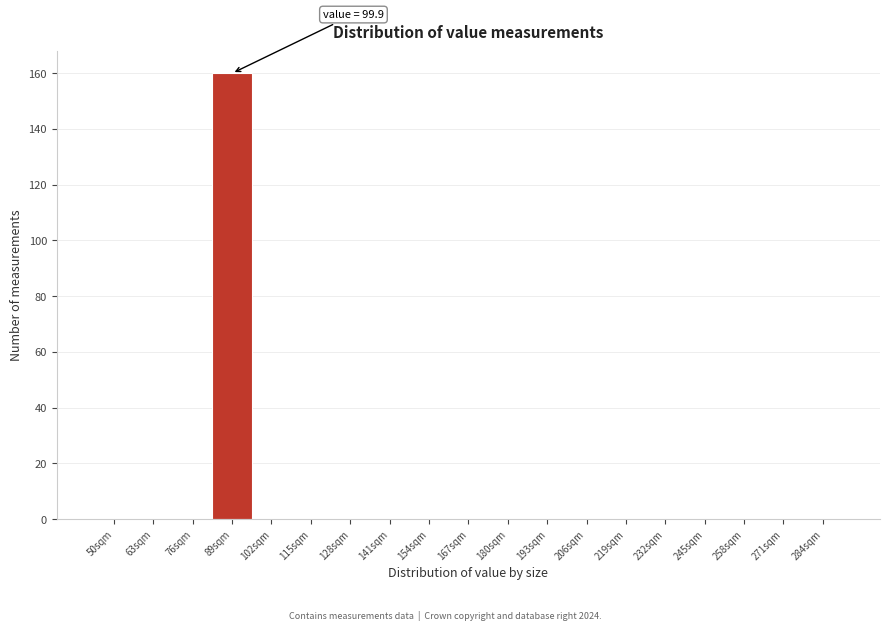

Reading left to right, what are all the values shown in this chart?

50sqm=0	63sqm=0	76sqm=0	89sqm=160	102sqm=0	115sqm=0	128sqm=0	141sqm=0	154sqm=0	167sqm=0	180sqm=0	193sqm=0	206sqm=0	219sqm=0	232sqm=0	245sqm=0	258sqm=0	271sqm=0	284sqm=0